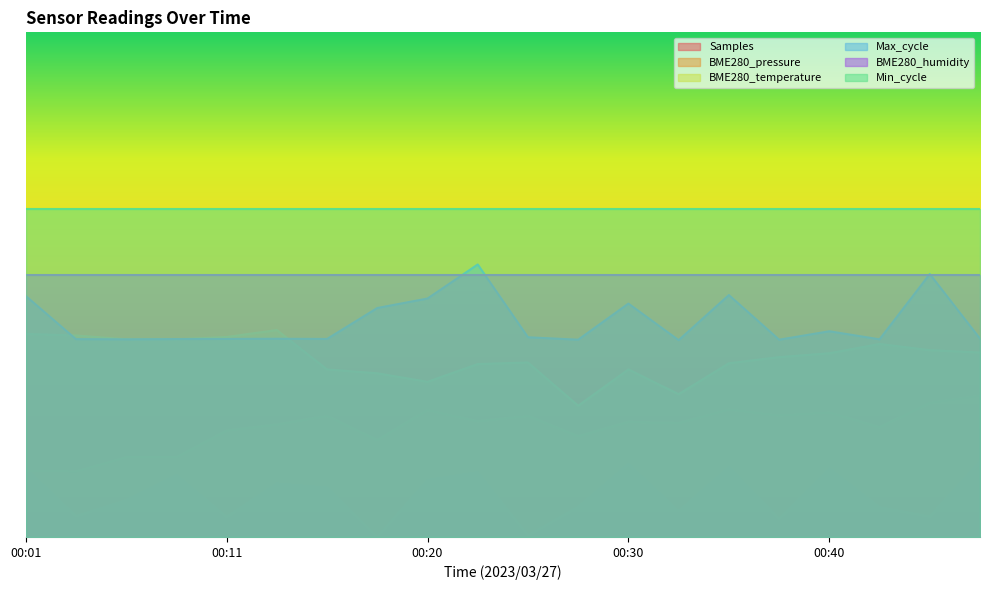

Between 00:23 and 00:25, which is larger?

00:23